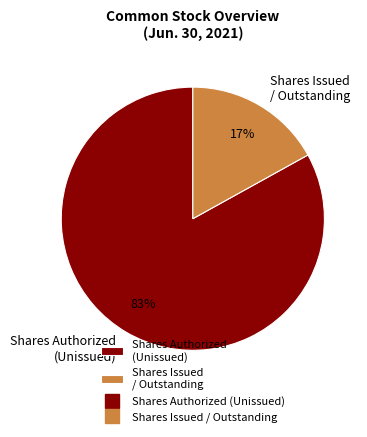

Count the number of slices in the pie.

2